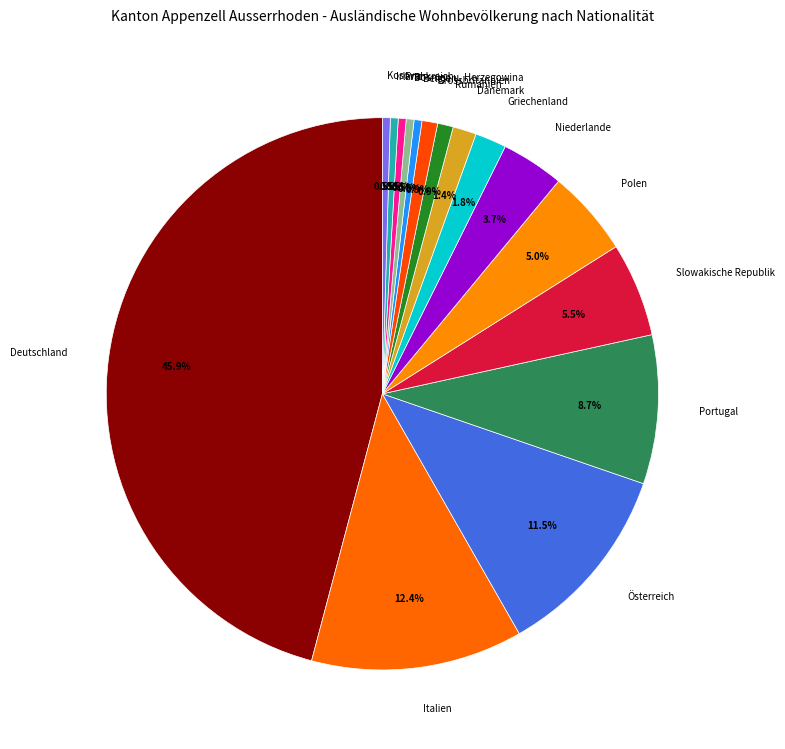

To the nearest percent, what is the difference between the largest and smallest slice percentages?

45%